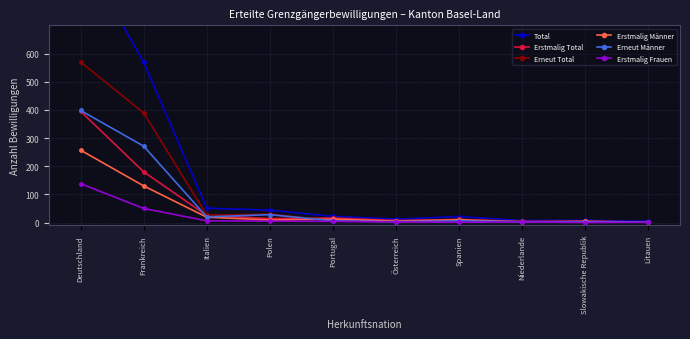

Is it true that Total equals 965 at Deutschland?

True